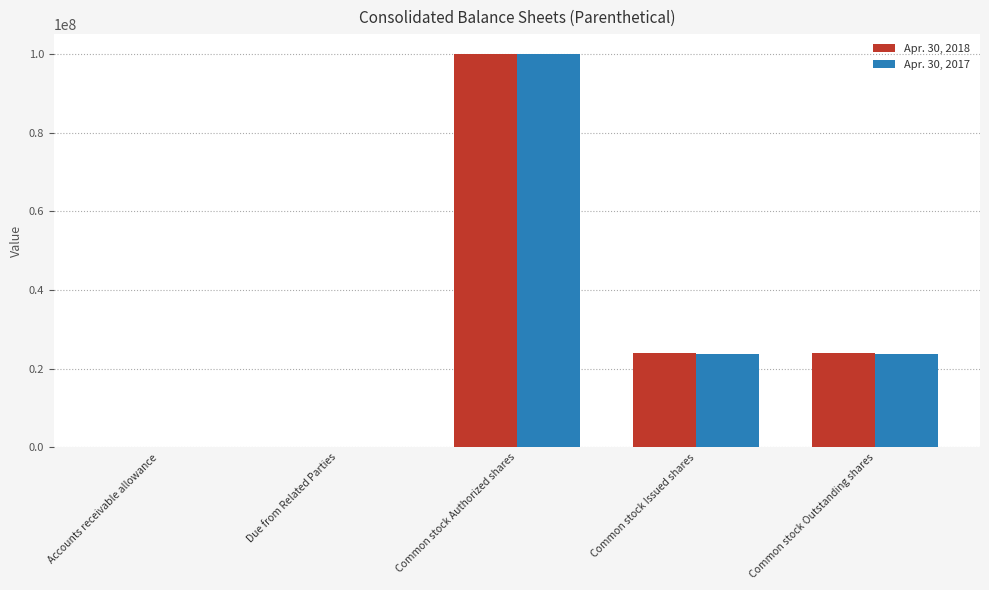

What is the sum of all Apr. 30, 2017 values?

147260942